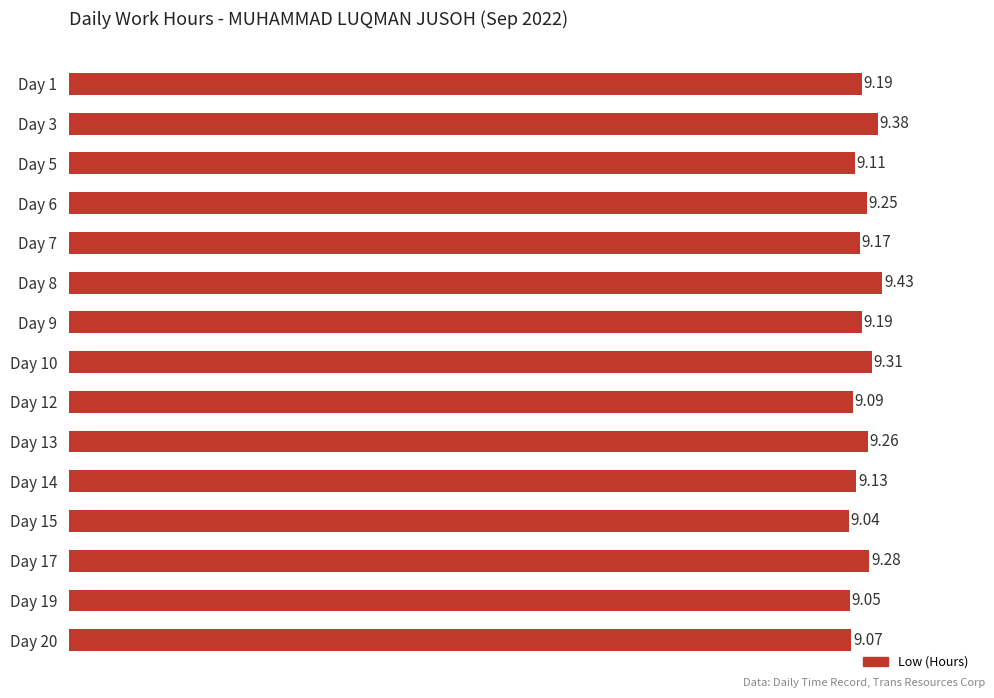

How many bars are there in total?

15